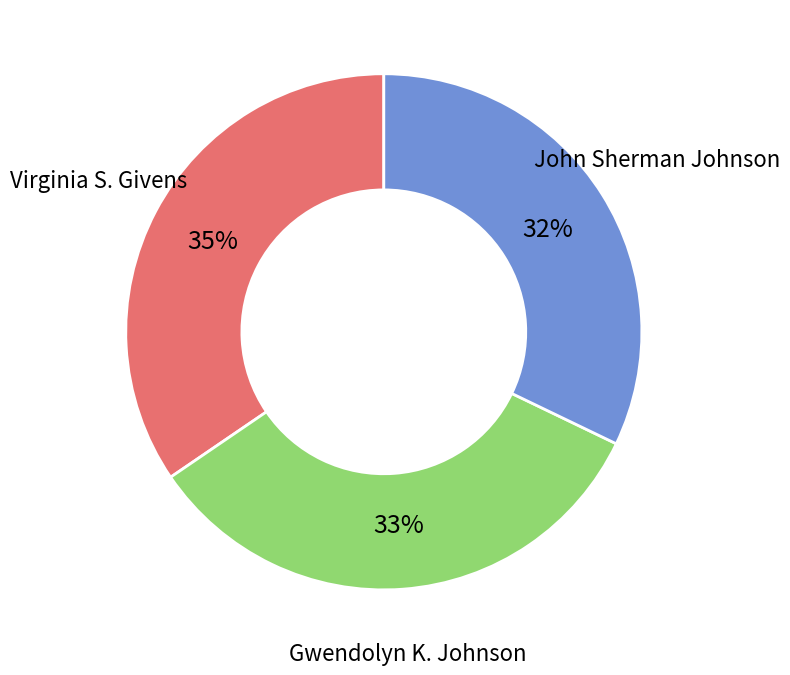

Approximately how many times larger is the value at Virginia S. Givens compared to John Sherman Johnson?

1.1